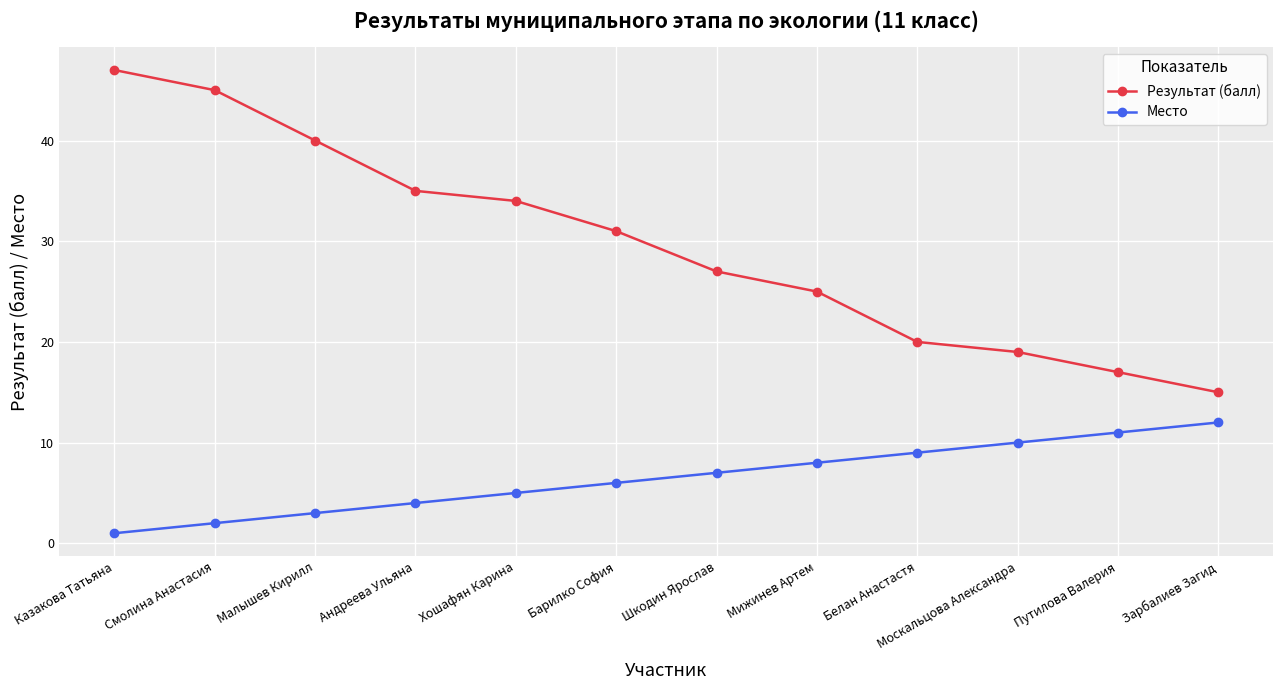

How many lines are shown in the chart?

2